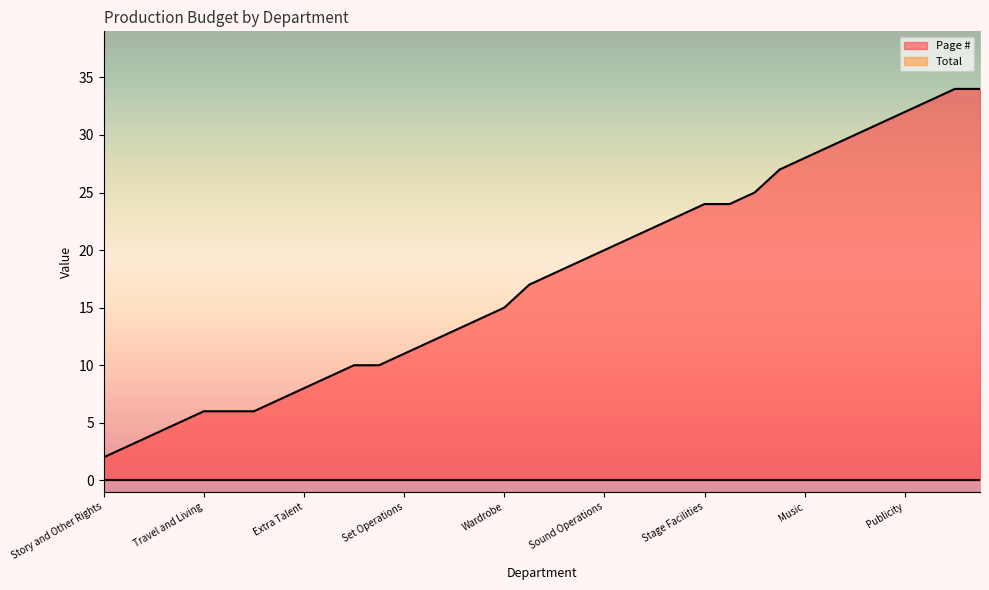

Reading left to right, list all the values displayed in this chart.

Story and Other Rights=2	Producer=3	Director=4	Cast=5	Travel and Living=6	Miscellaneous=6	Fringe Benefits=6	Production Staff=7	Extra Talent=8	Art Direction=9	Set Construction=10	Set Striking=10	Set Operations=11	Special Effects=12	Set Dressing=13	Property=14	Wardrobe=15	Hair & Make-Up=17	Electrical, Rigging, and Operations=18	Camera Operations=19	Sound Operations=20	Transportation=21	Location=22	Production Film and Lab=23	Stage Facilities=24	Process and Rear Projection=24	Second Unit=25	Editing=27	Music=28	Post Production Sound=29	Post Production Film and Lab=30	Main and End Titles=31	Publicity=32	Insurance=33	General Overhead=34	Fees, Charges, and Misc.=34